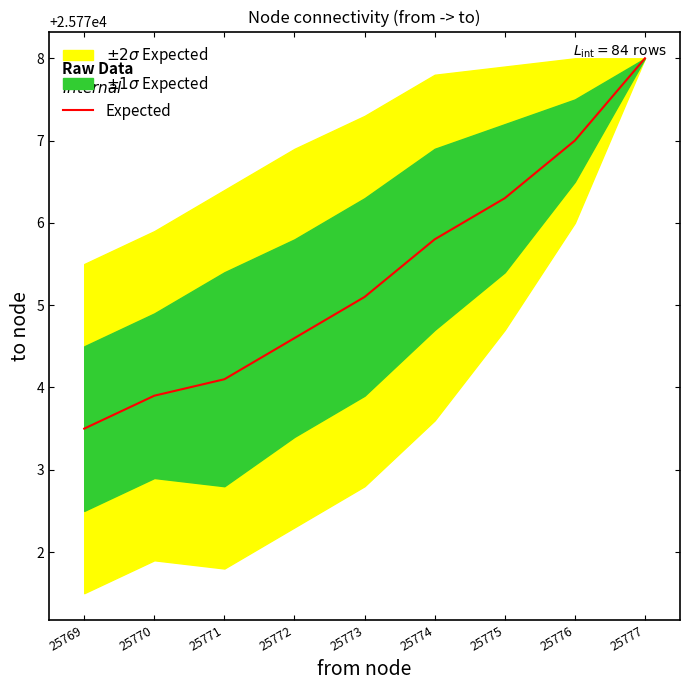

What is the difference between the second highest and minimum values?

3.5